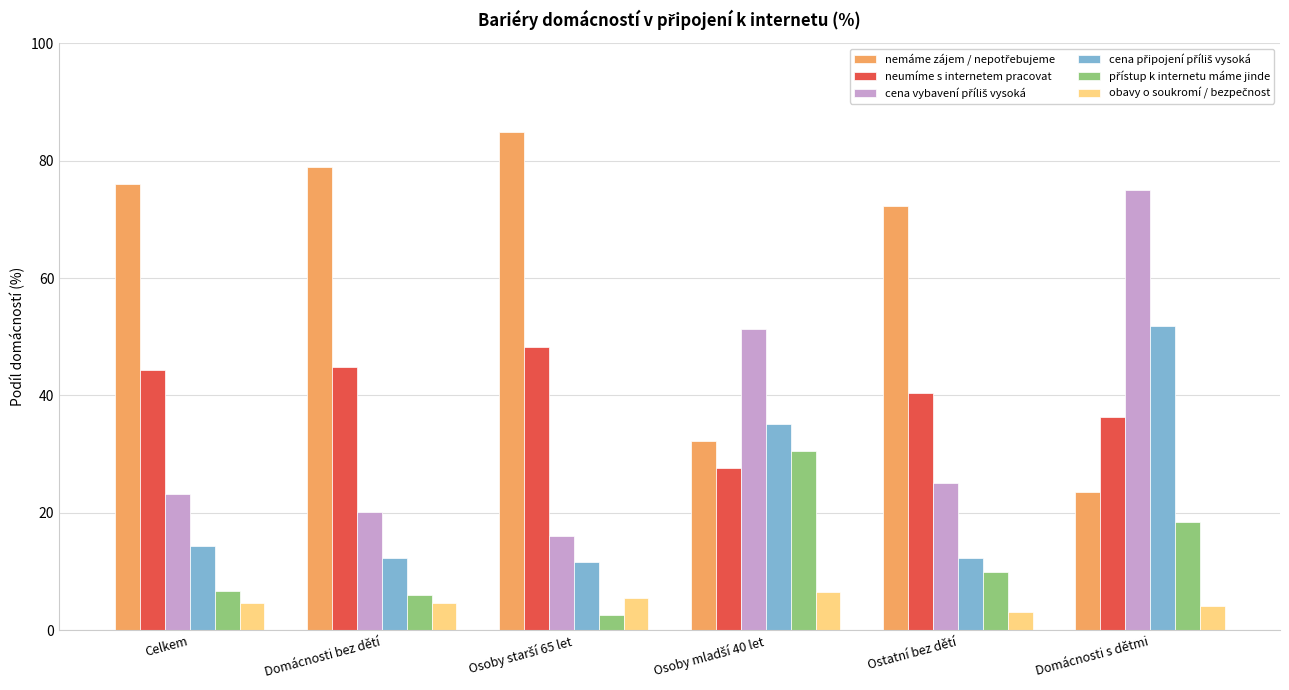

What is the difference between the highest and lowest values at Celkem?

71.4